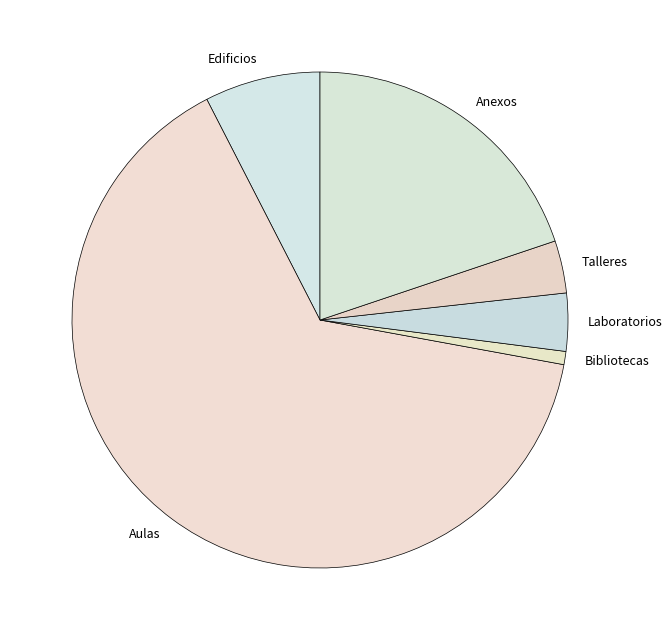

True or false: Edificios accounts for 18% of the total.

False